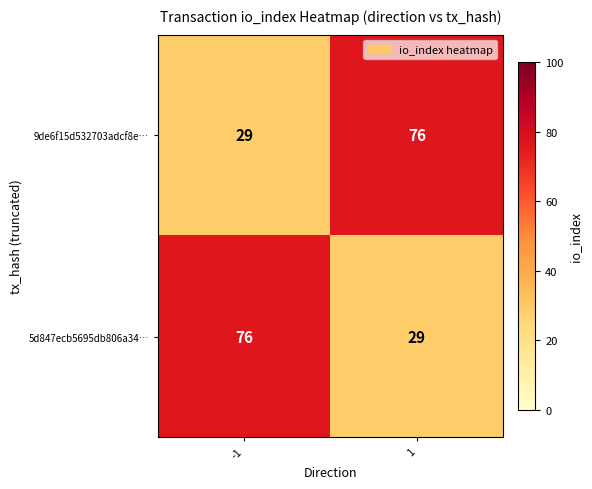

Count the number of data series in this chart.

2